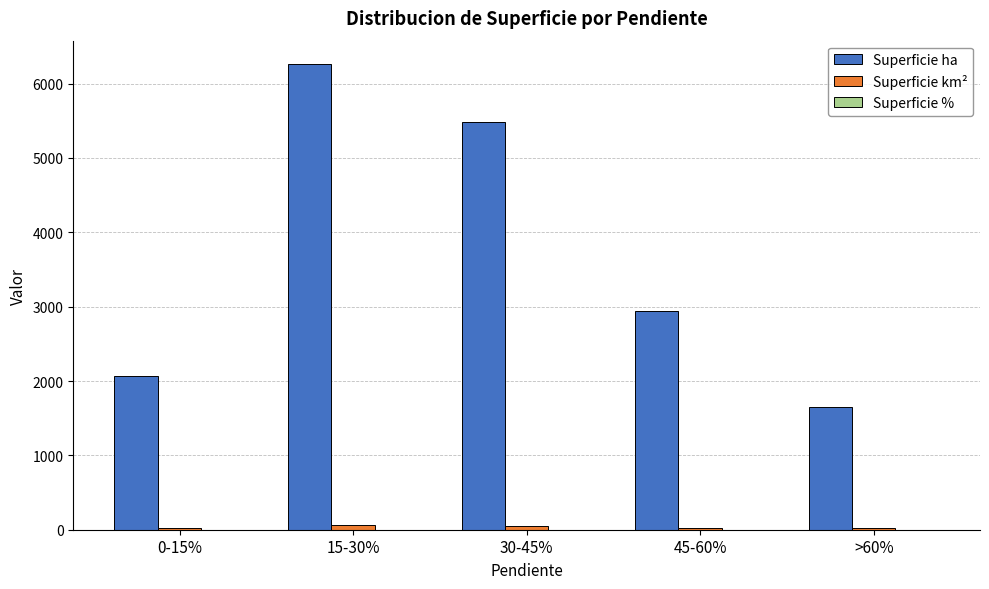

Which series has the largest range (max minus min)?

Superficie ha